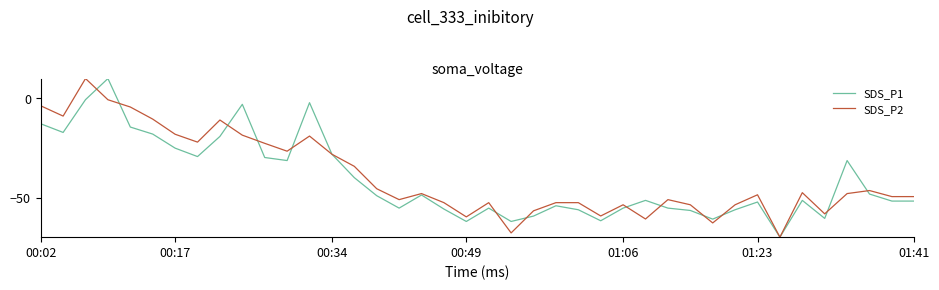

What is the maximum value for SDS_P1?

10.0